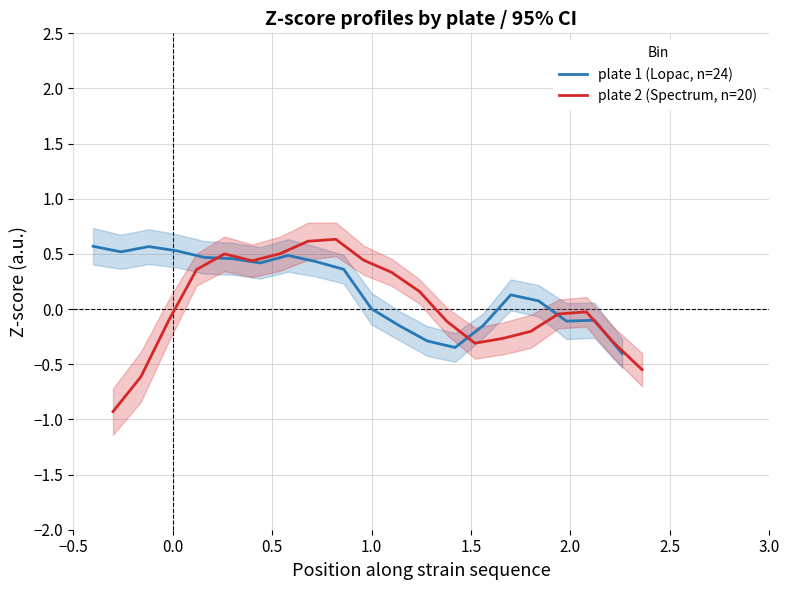

Is it true that plate 1 (Lopac, n=24) equals -0.2 at 17?

False